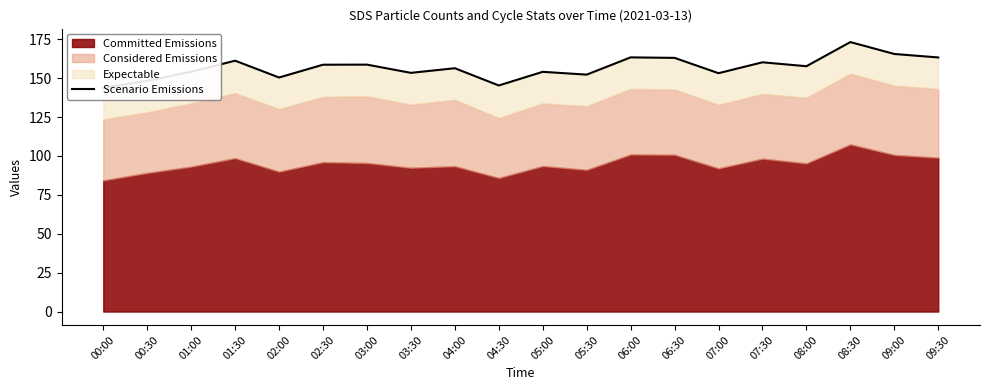

Which label corresponds to the smallest value in the chart?

00:00